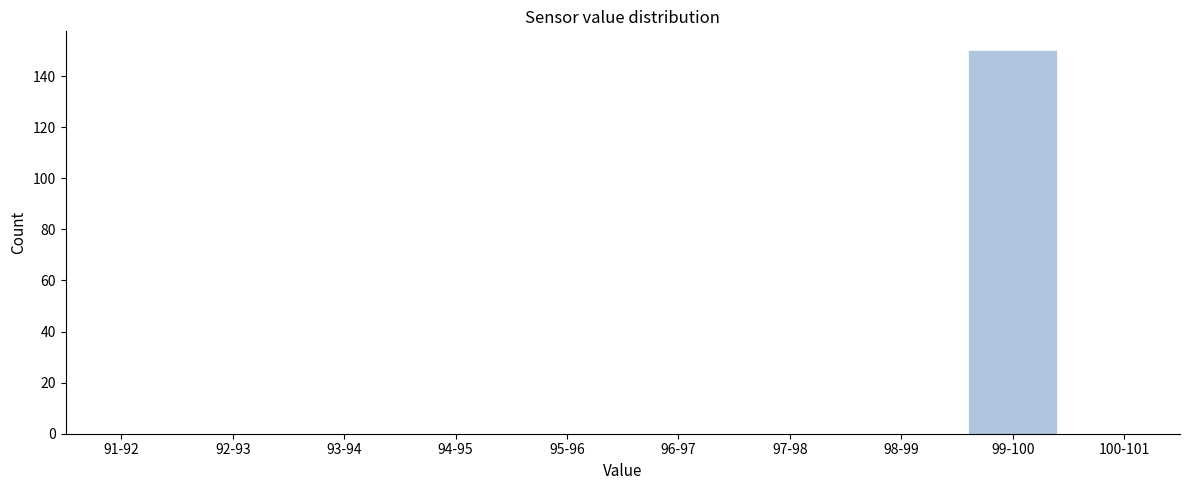

Reading right to left, what are all the values shown in this chart?

100-101=0	99-100=150	98-99=0	97-98=0	96-97=0	95-96=0	94-95=0	93-94=0	92-93=0	91-92=0